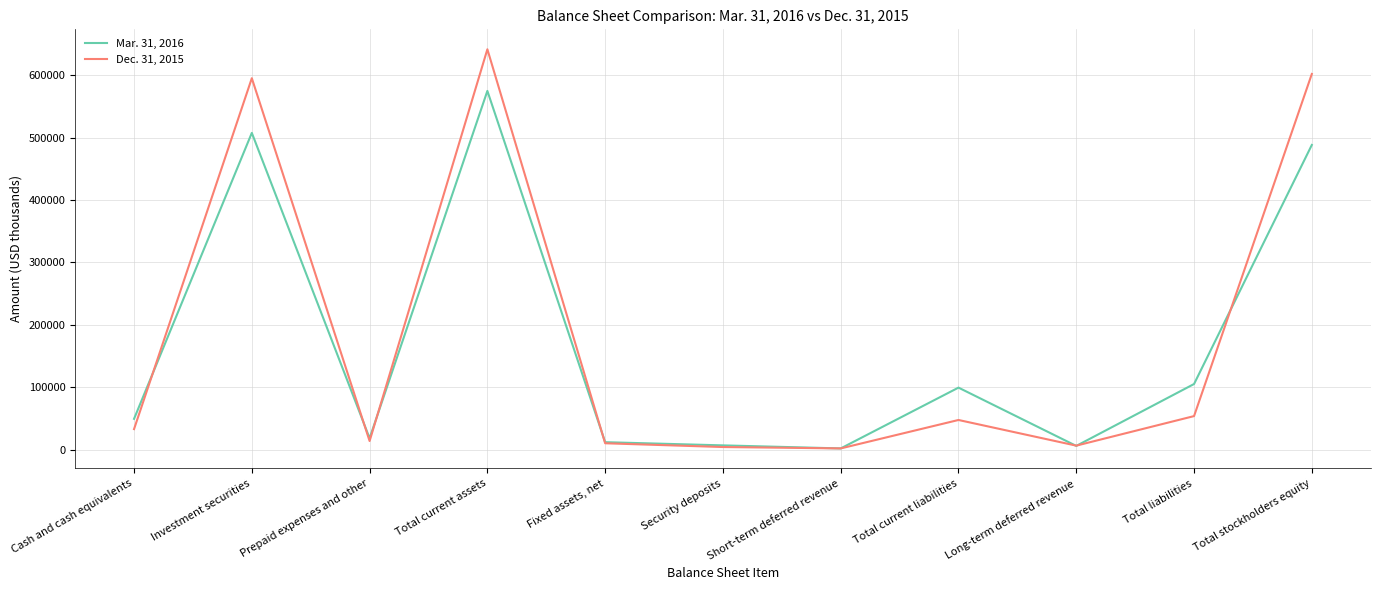

List the series in order of their overall mean, lowest first.

Mar. 31, 2016, Dec. 31, 2015